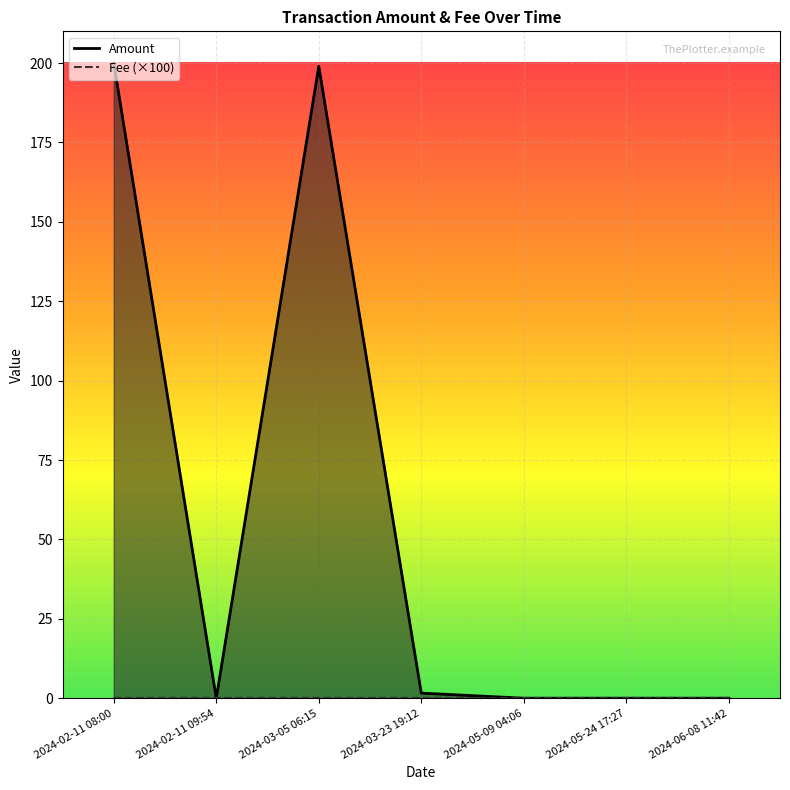

What is the highest value of the Fee series?

0.1